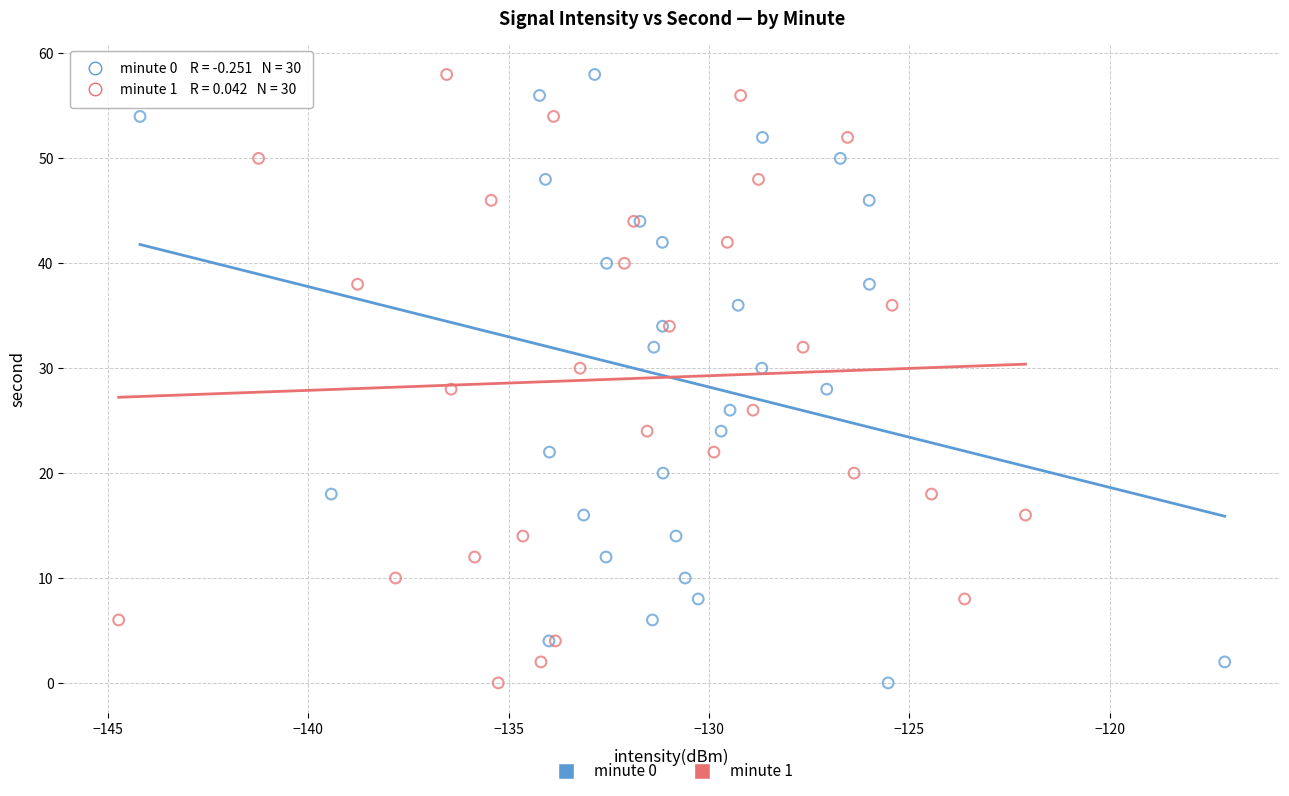

What are all the series names shown in the legend?

minute 0, minute 1